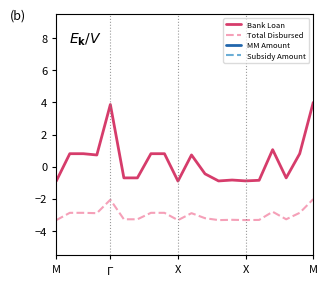

The Bank Loan series shows -1.1 at 17. True or false?

False